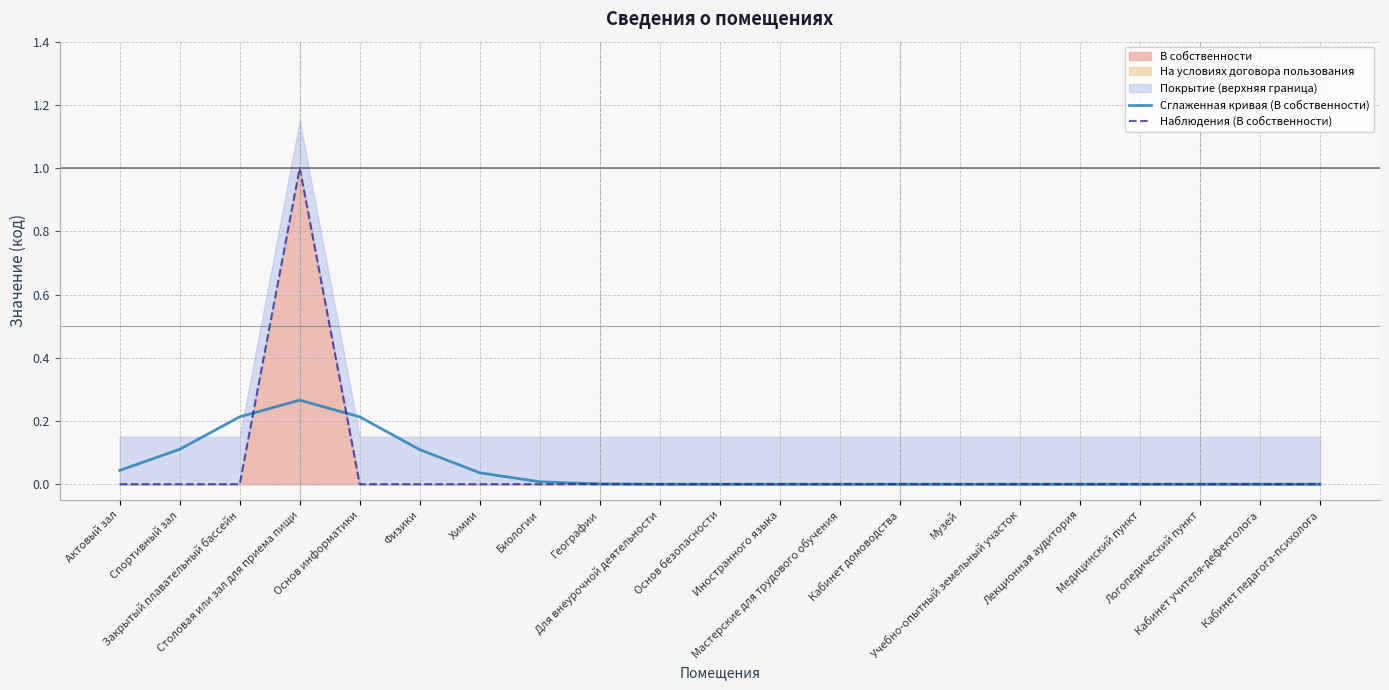

What is the label of the 10th point from the left?

Для внеурочной деятельности